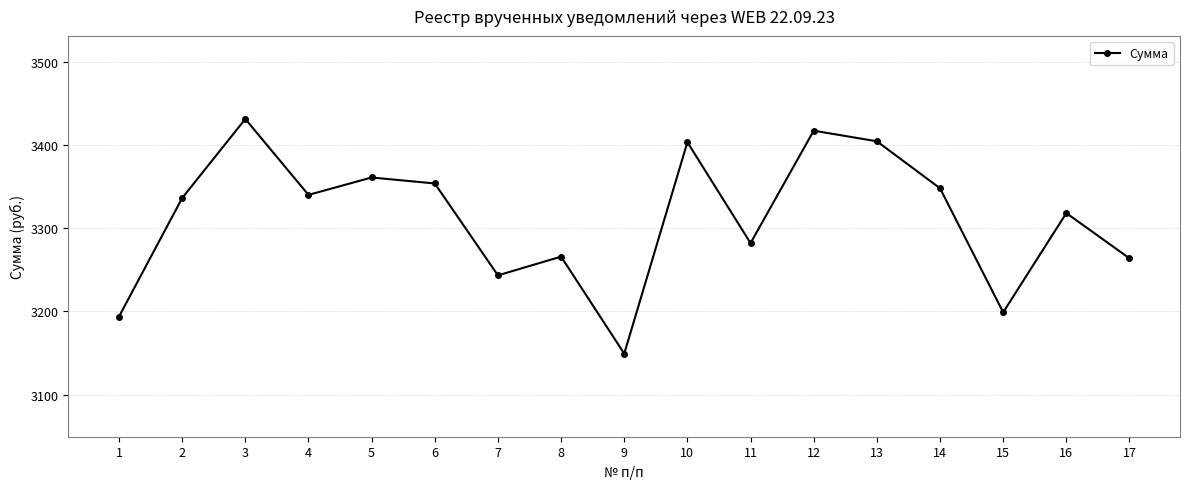

How many lines are shown in the chart?

1